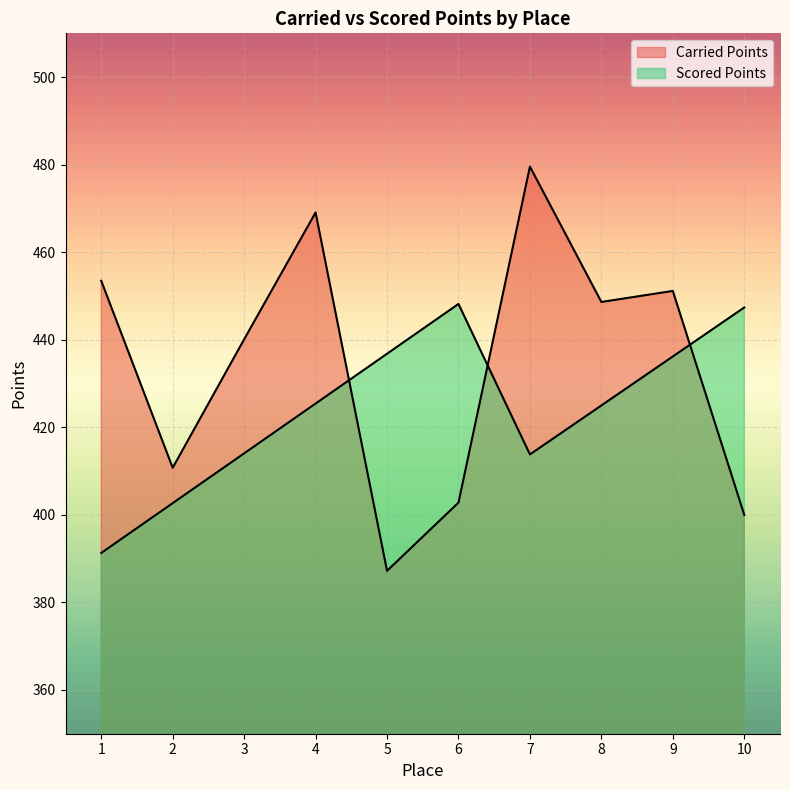

How many values in the Carried Points series exceed 448?

5